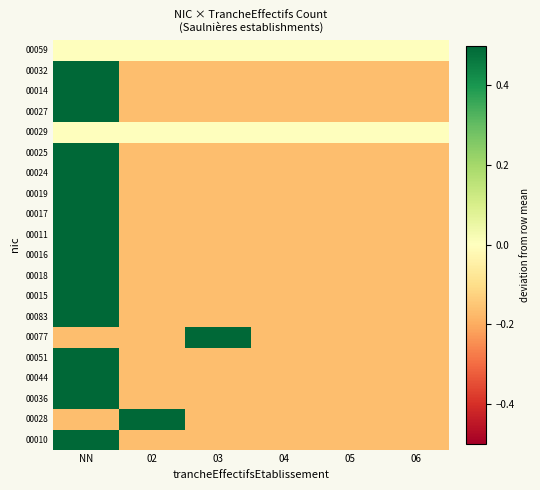

Which label corresponds to the smallest value in the chart?

02